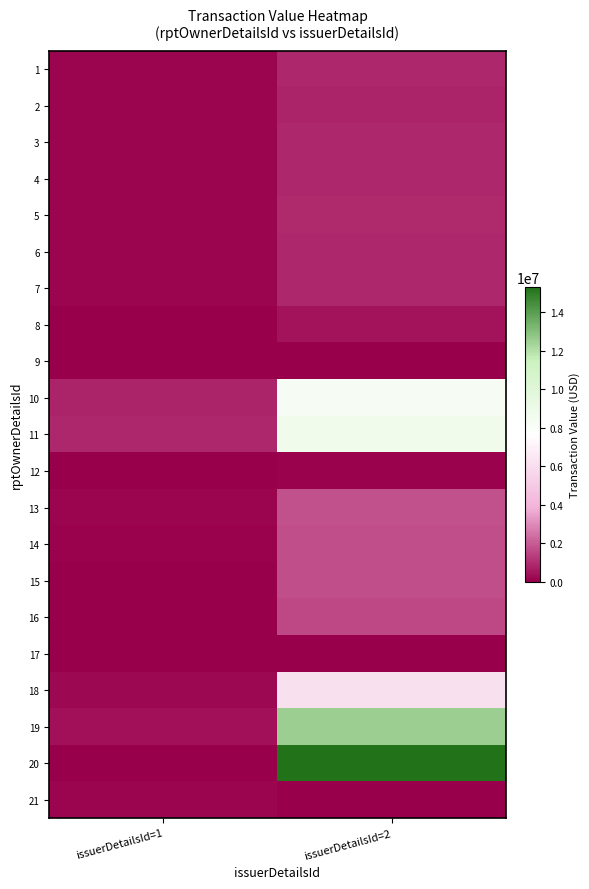

Reading left to right, transcribe all the data shown in this chart.

1: issuerDetailsId=1=149648	issuerDetailsId=2=846086
2: issuerDetailsId=1=149648	issuerDetailsId=2=826607
3: issuerDetailsId=1=149648	issuerDetailsId=2=837810
4: issuerDetailsId=1=149648	issuerDetailsId=2=872179
5: issuerDetailsId=1=149648	issuerDetailsId=2=898749
6: issuerDetailsId=1=149648	issuerDetailsId=2=866979
7: issuerDetailsId=1=149648	issuerDetailsId=2=876058
8: issuerDetailsId=1=48326	issuerDetailsId=2=435960
9: issuerDetailsId=1=0	issuerDetailsId=2=20055
10: issuerDetailsId=1=787033	issuerDetailsId=2=8285732
11: issuerDetailsId=1=875717	issuerDetailsId=2=8733780
12: issuerDetailsId=1=0	issuerDetailsId=2=87621
13: issuerDetailsId=1=166275	issuerDetailsId=2=1772500
14: issuerDetailsId=1=81516	issuerDetailsId=2=1722500
15: issuerDetailsId=1=54320	issuerDetailsId=2=1672500
16: issuerDetailsId=1=53560	issuerDetailsId=2=1599785
17: issuerDetailsId=1=760	issuerDetailsId=2=22715
18: issuerDetailsId=1=217280	issuerDetailsId=2=6142500
19: issuerDetailsId=1=417202	issuerDetailsId=2=12539509
20: issuerDetailsId=1=0	issuerDetailsId=2=15291296
21: issuerDetailsId=1=167400	issuerDetailsId=2=0